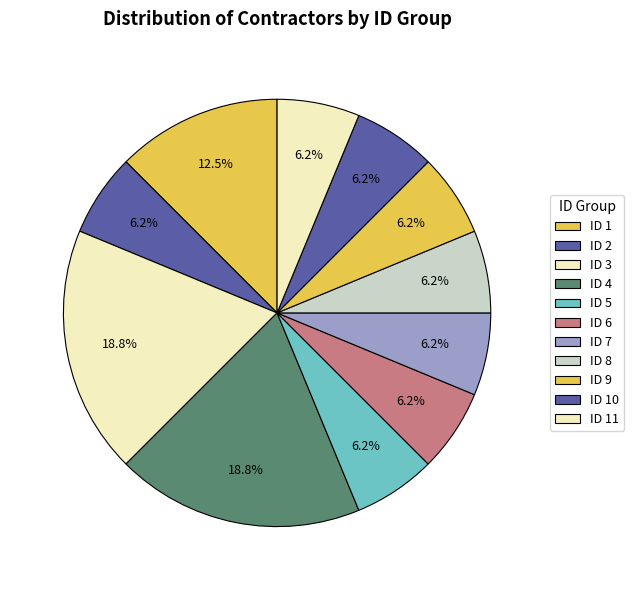

How many segments does this pie chart have?

11